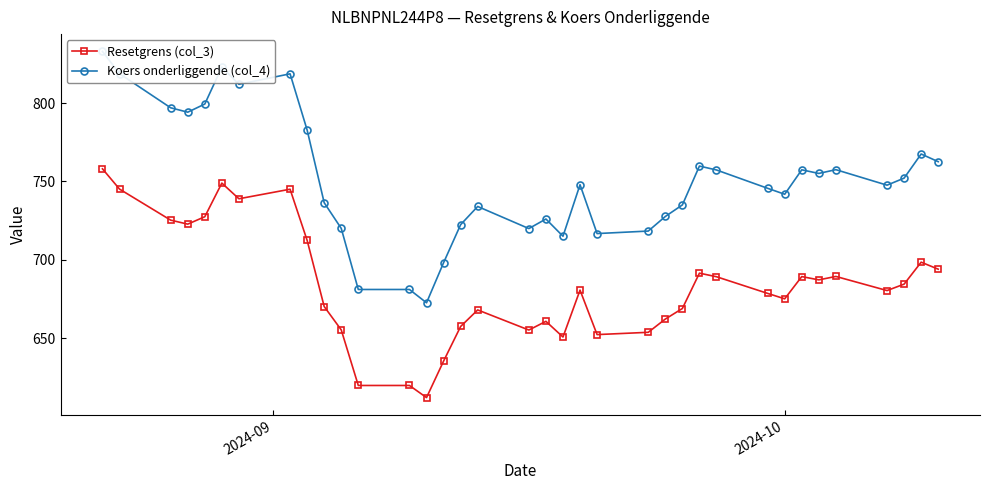

True or false: Resetgrens (col_3) and Koers onderliggende (col_4) intersect in this chart.

False